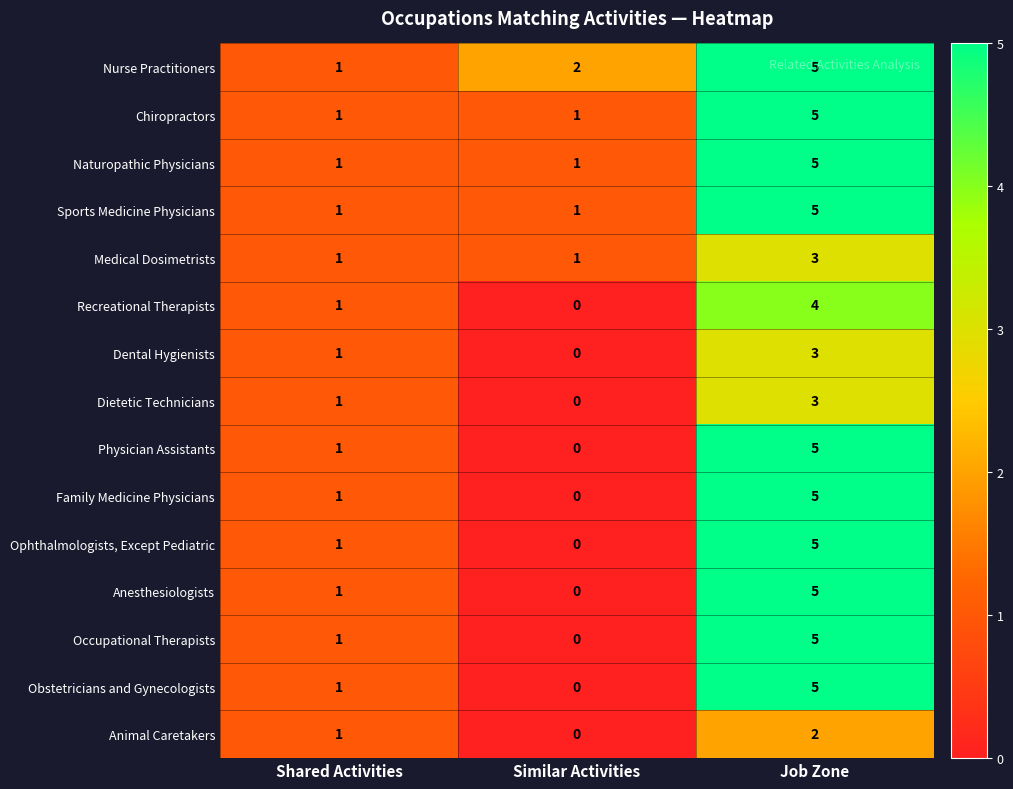

True or false: Animal Caretakers has a value of 1 at Shared Activities.

True